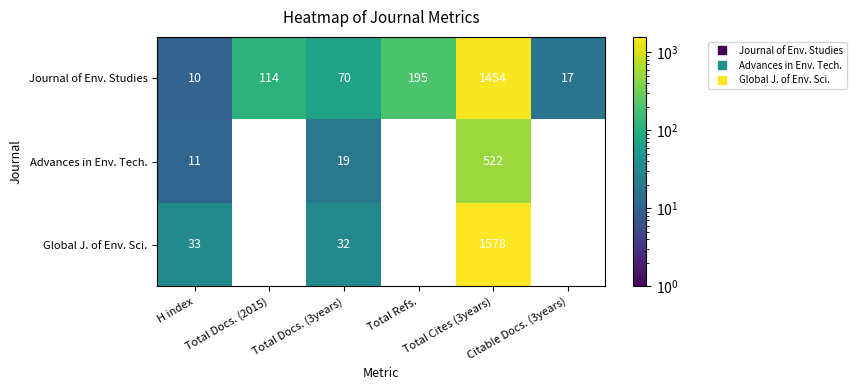

What is the maximum value shown in the chart?

1578.0